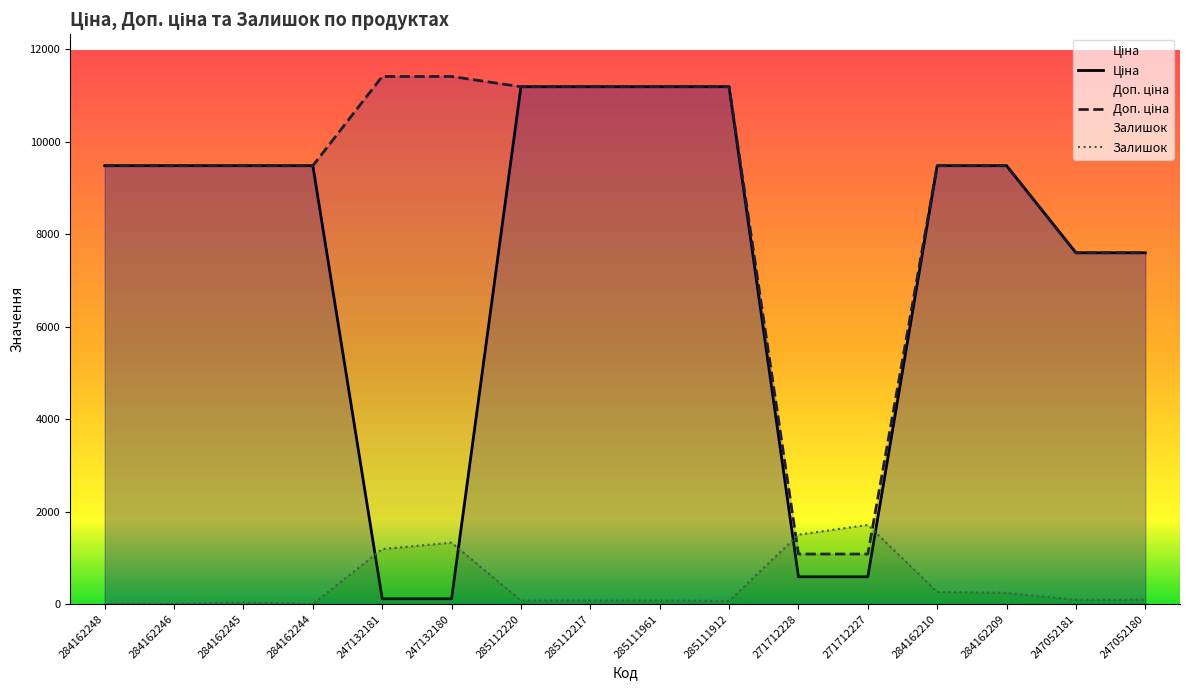

What is the spread (max minus min) of values at 247052181?

7505.0